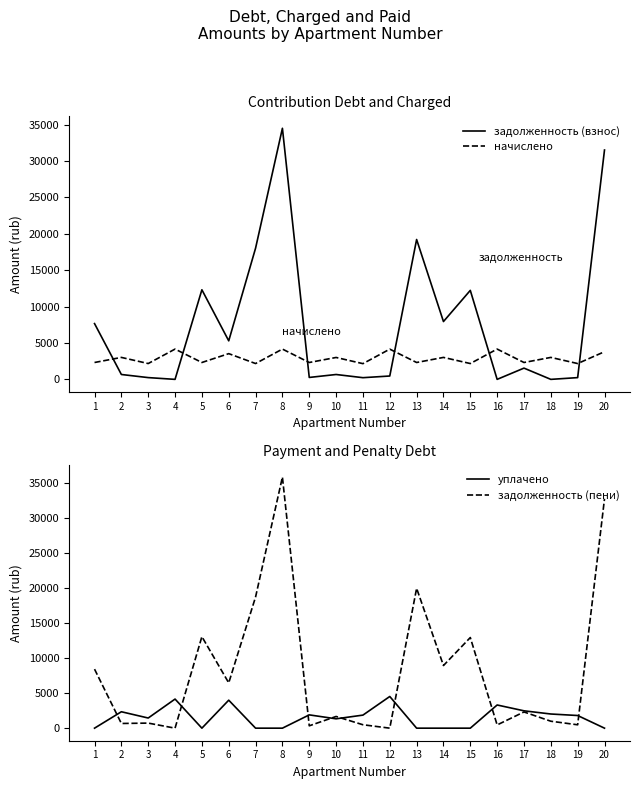

At how many categories does at least one series exceed 35359?

1